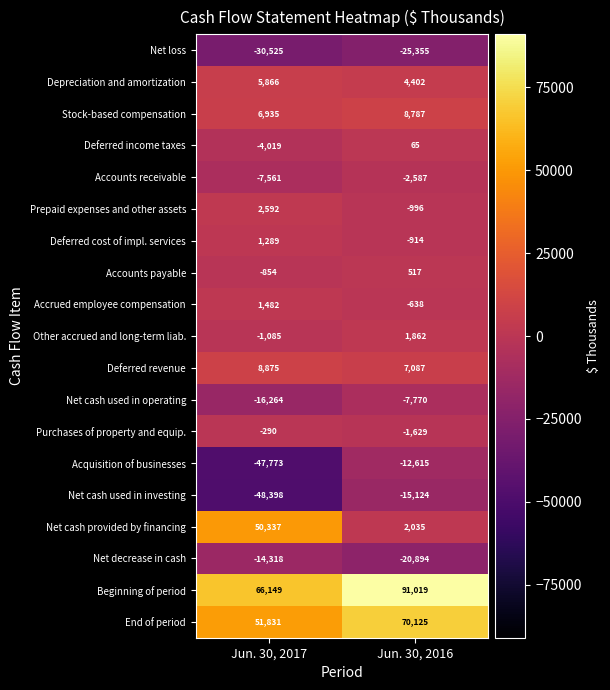

Read the Deferred cost of impl. services value at Jun. 30, 2017, to the nearest 50.

1300